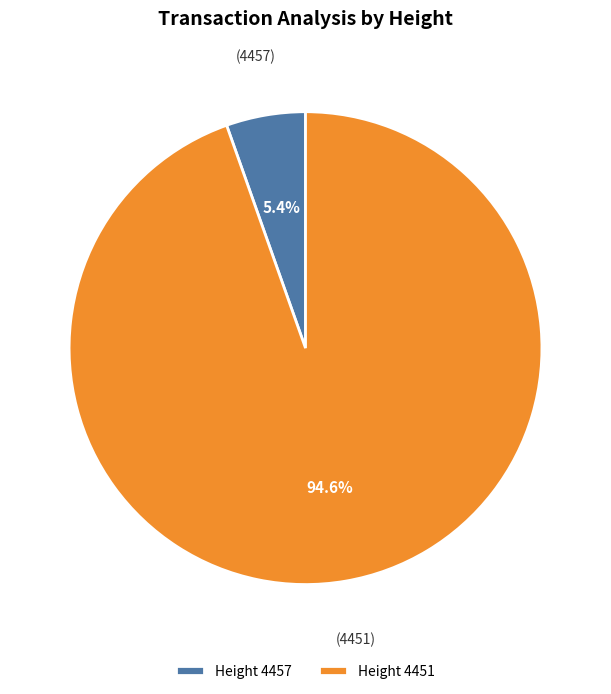

Which category has the biggest portion of the pie?

Height 4451